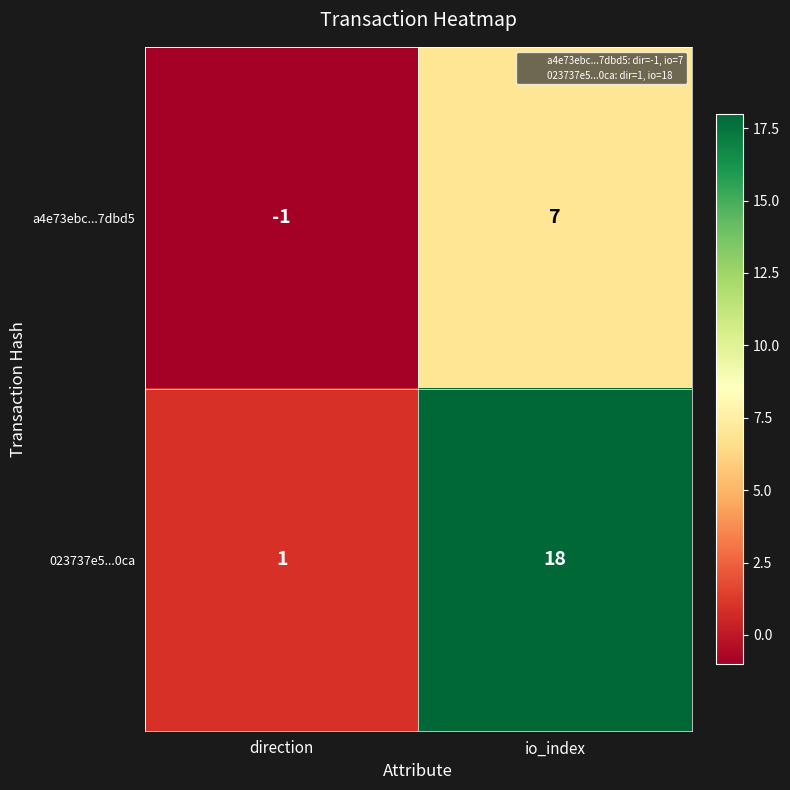

What is the total value across all series at io_index?

25